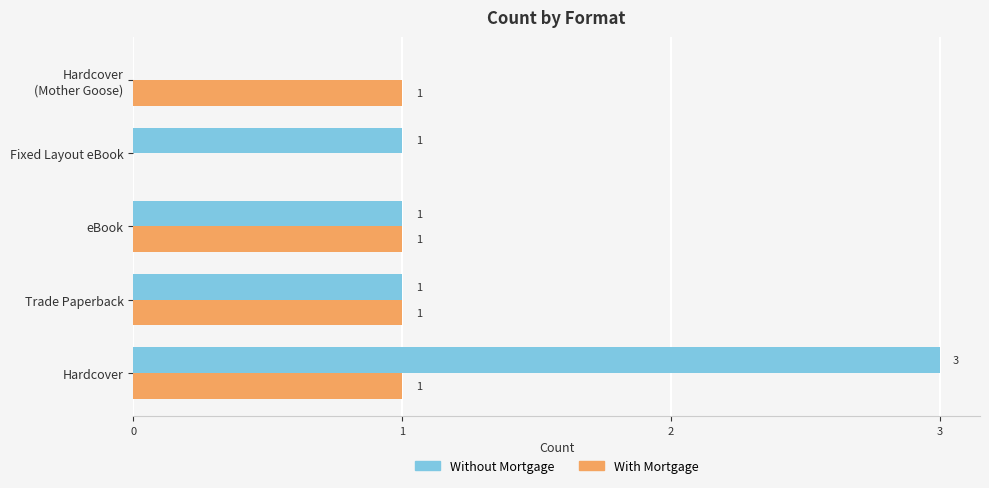

Read the Without Mortgage value at Hardcover.

3